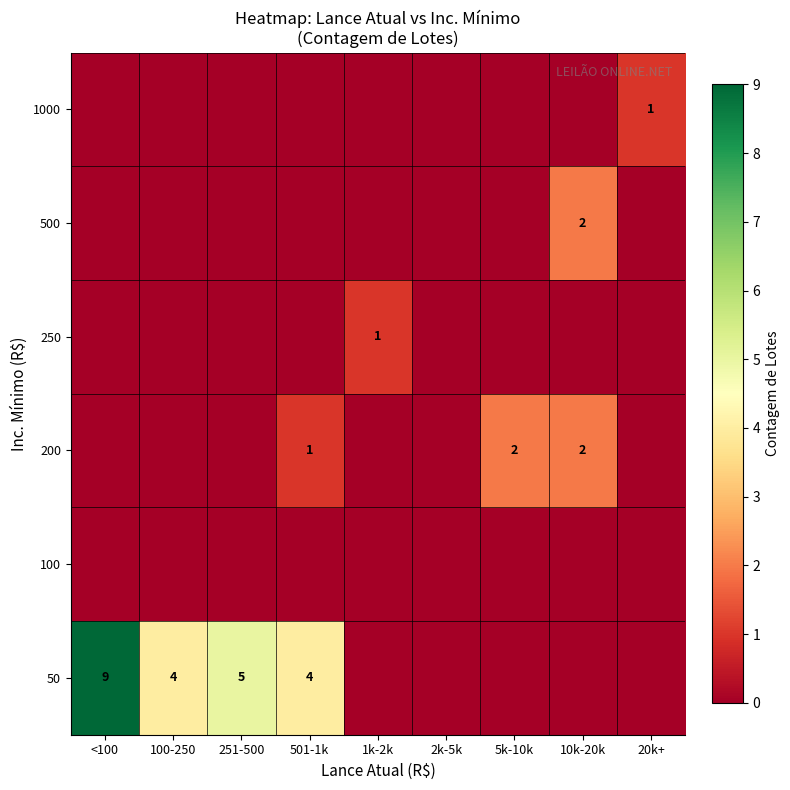

Is it true that 50 equals 3 at 501-1k?

False